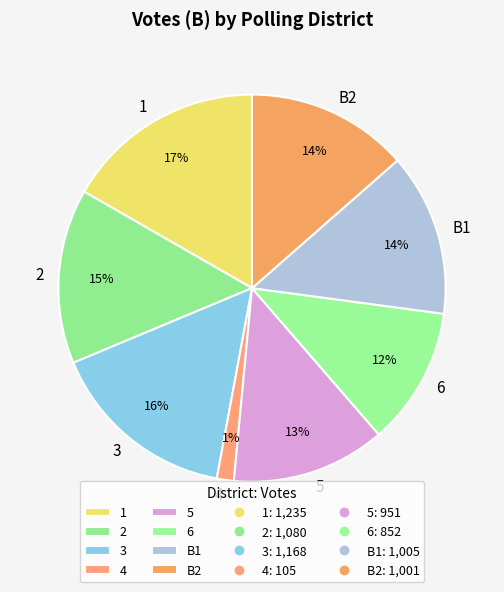

Is the sum of 4 and 2 greater than half?

No